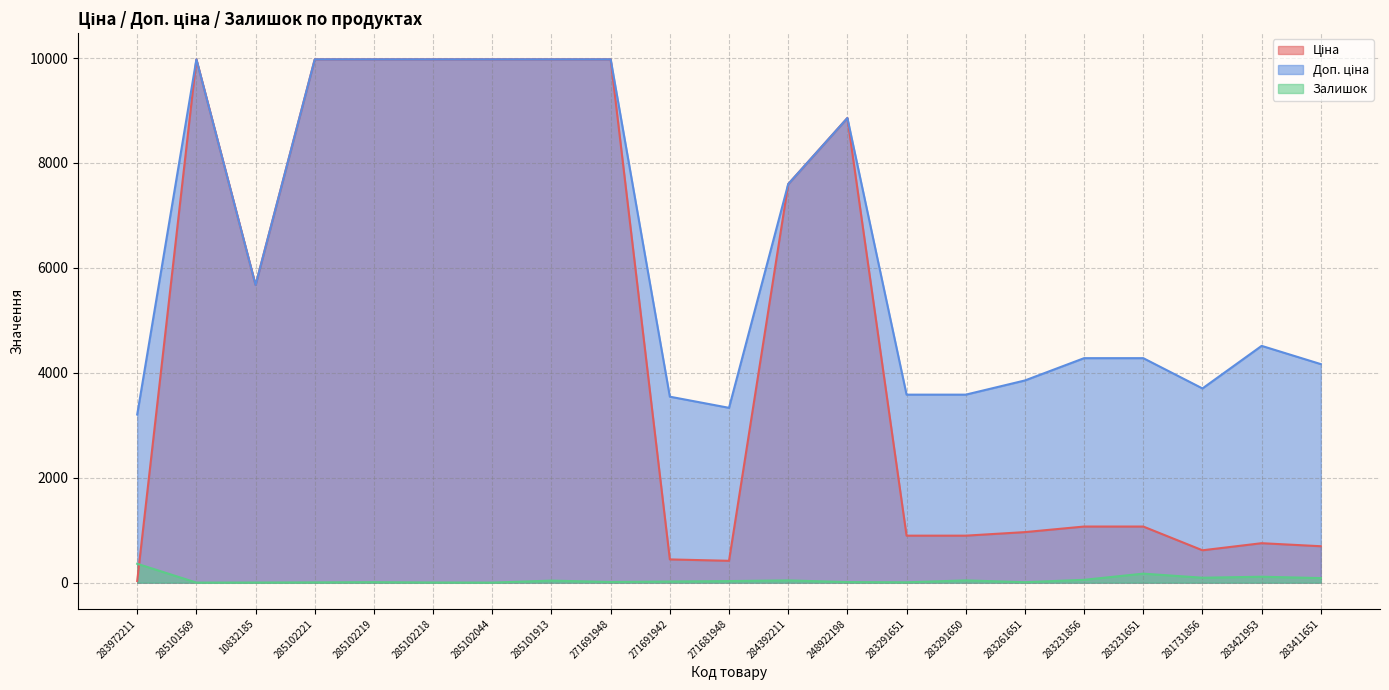

At which category is the sum across all series the highest?

285101913